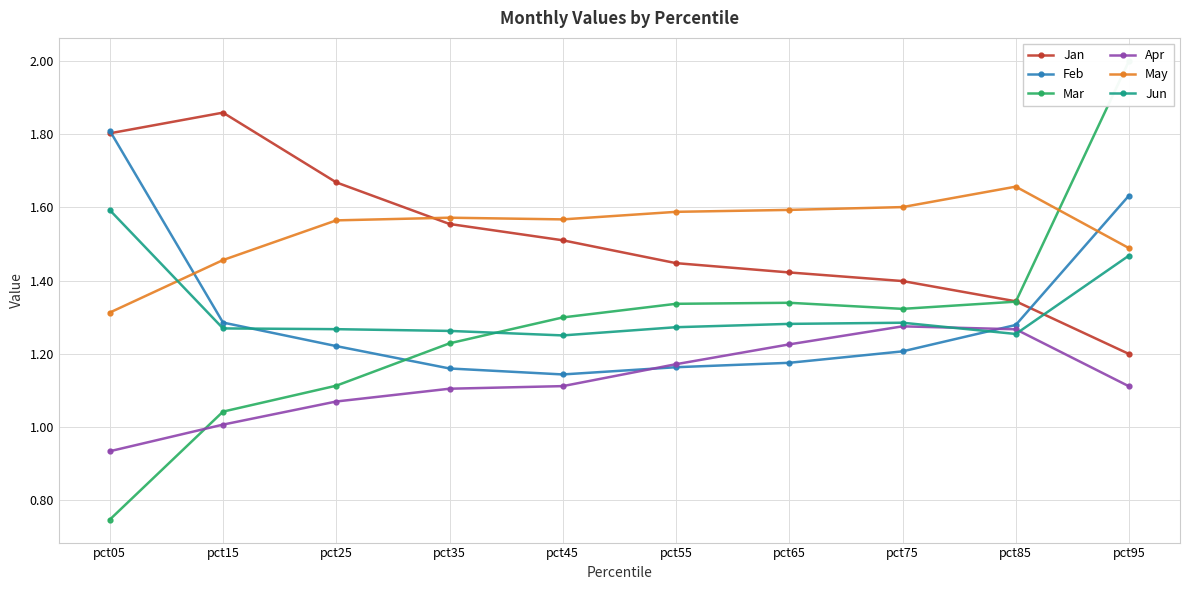

How many intersections are there between Mar and Feb?

1